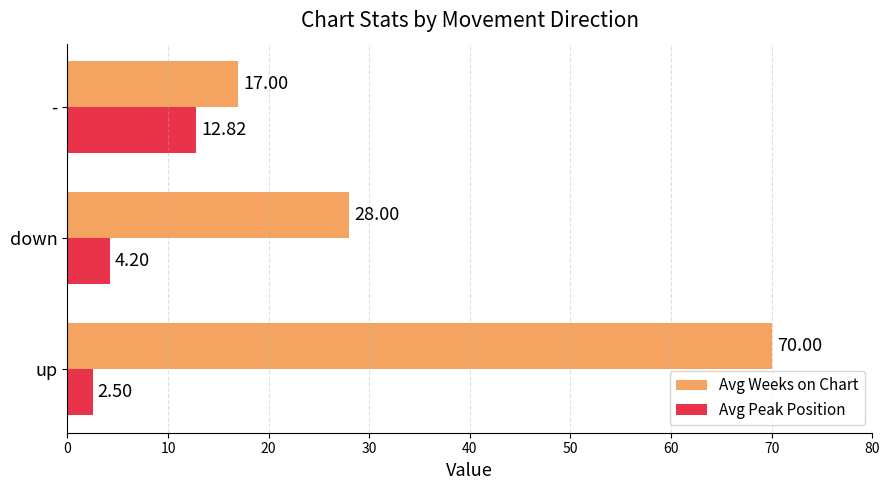

What is the difference between the maximum and second lowest values in the Avg Weeks on Chart series?

42.0